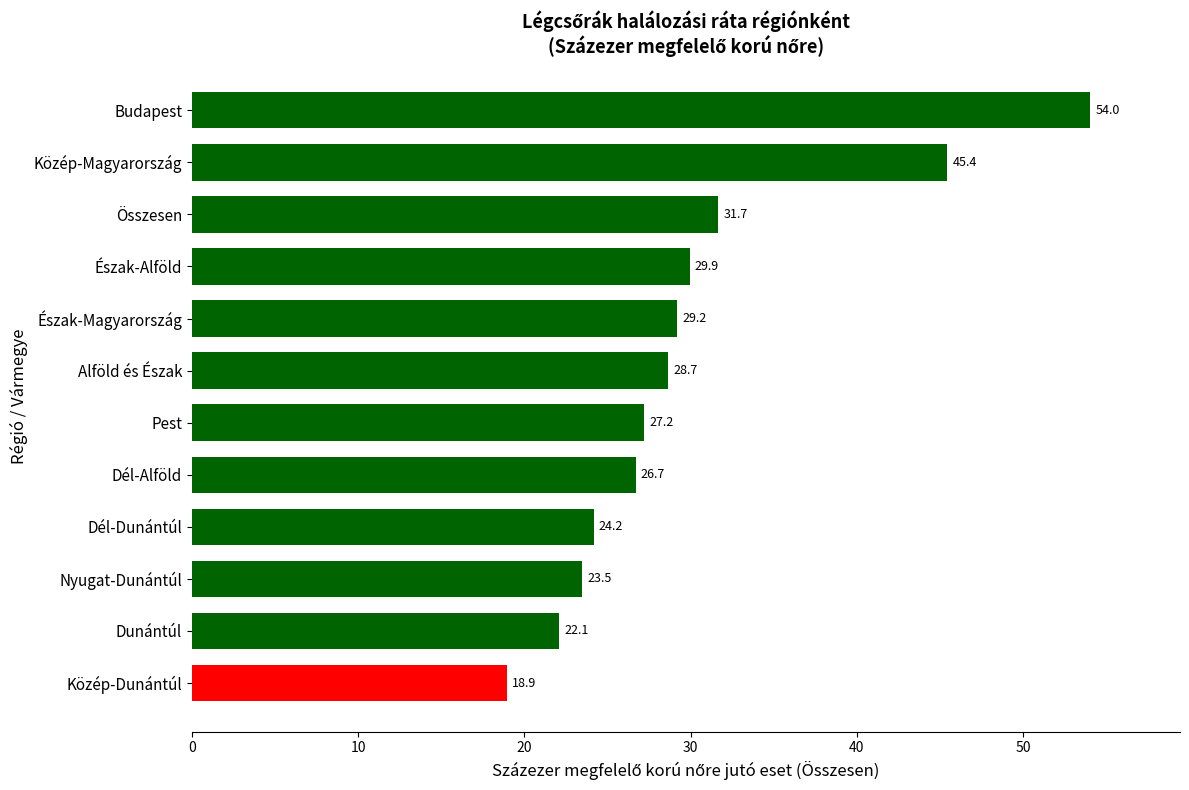

Does the chart contain any negative values?

No